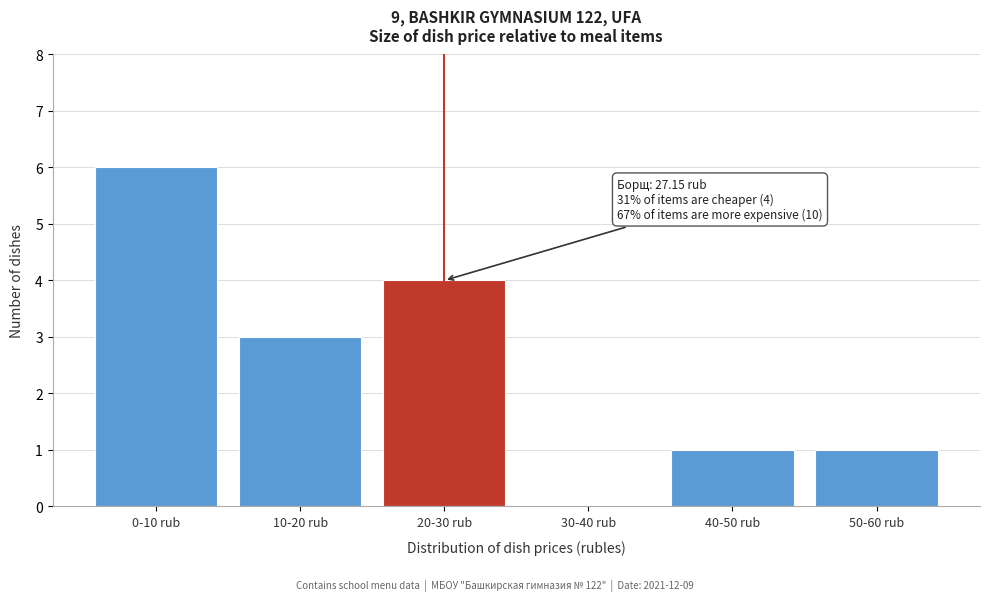

Reading left to right, list all the values displayed in this chart.

0-10 rub=6	10-20 rub=3	20-30 rub=4	30-40 rub=0	40-50 rub=1	50-60 rub=1